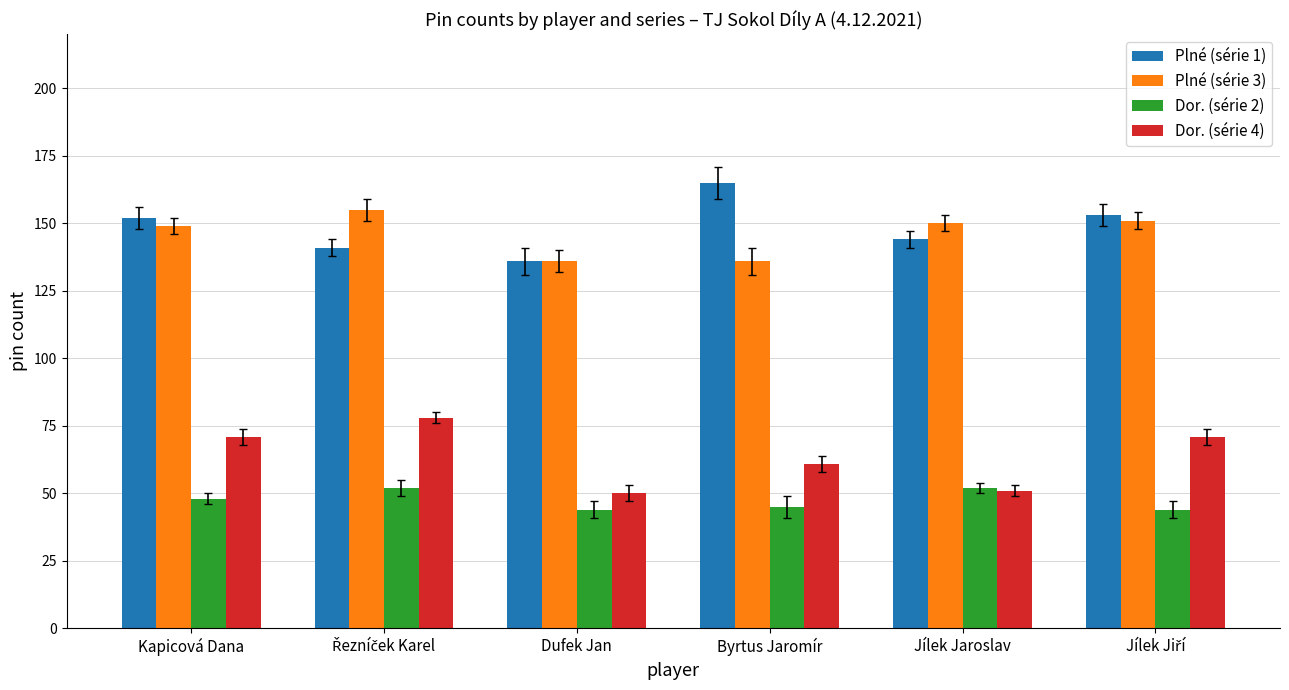

Which series has the largest total across all categories?

Plné (série 1)